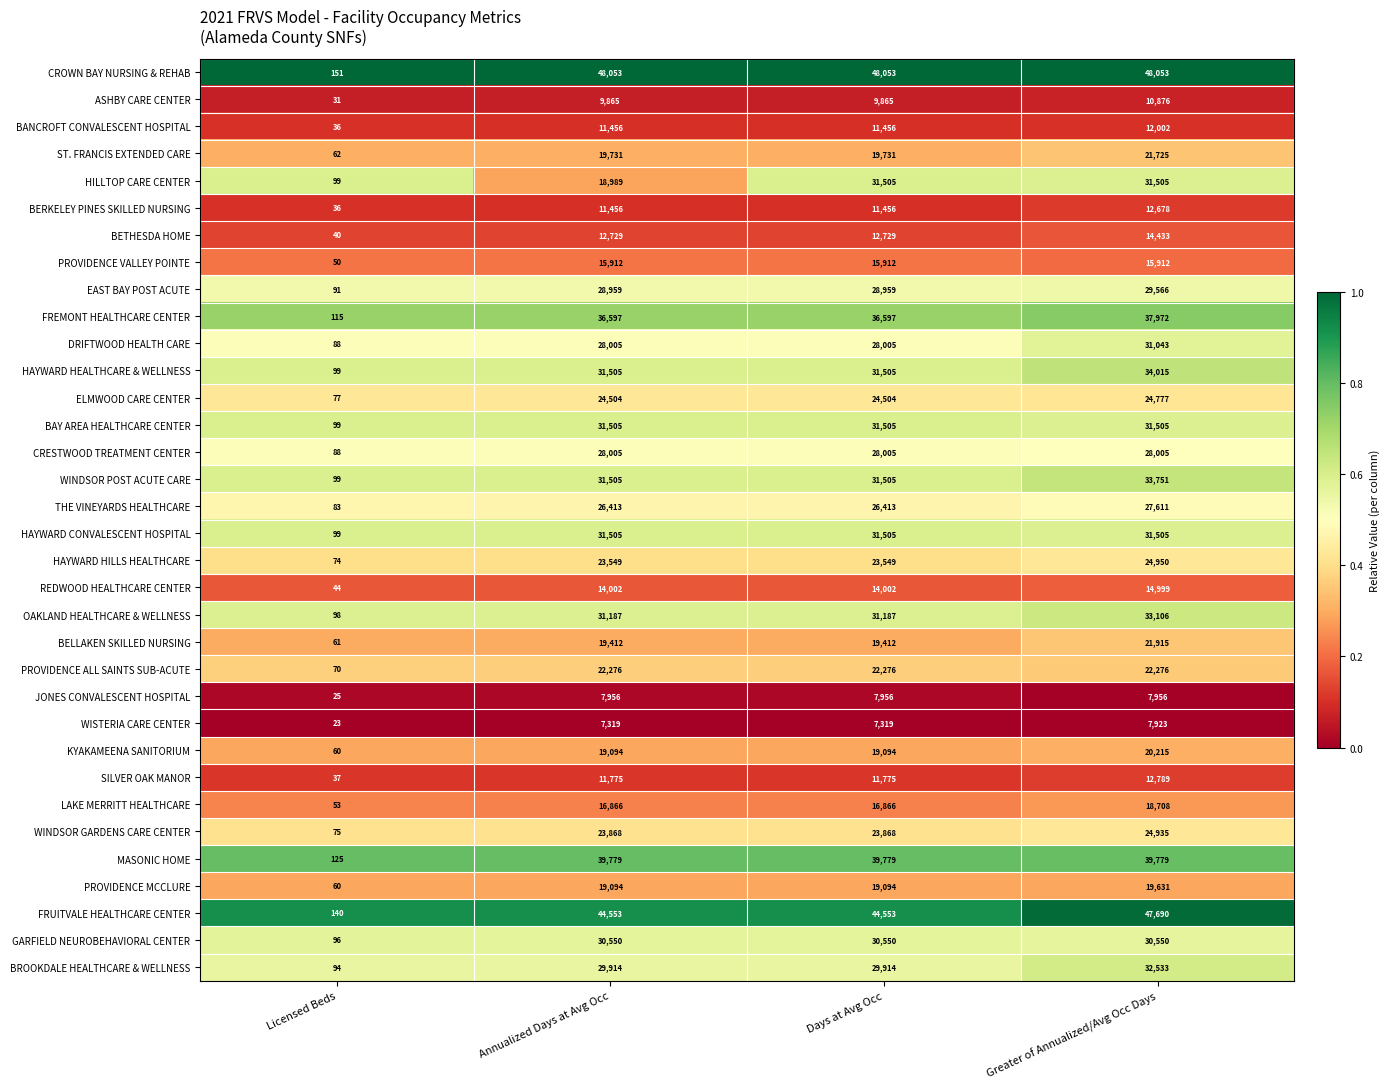

Count the number of categories in the chart.

4